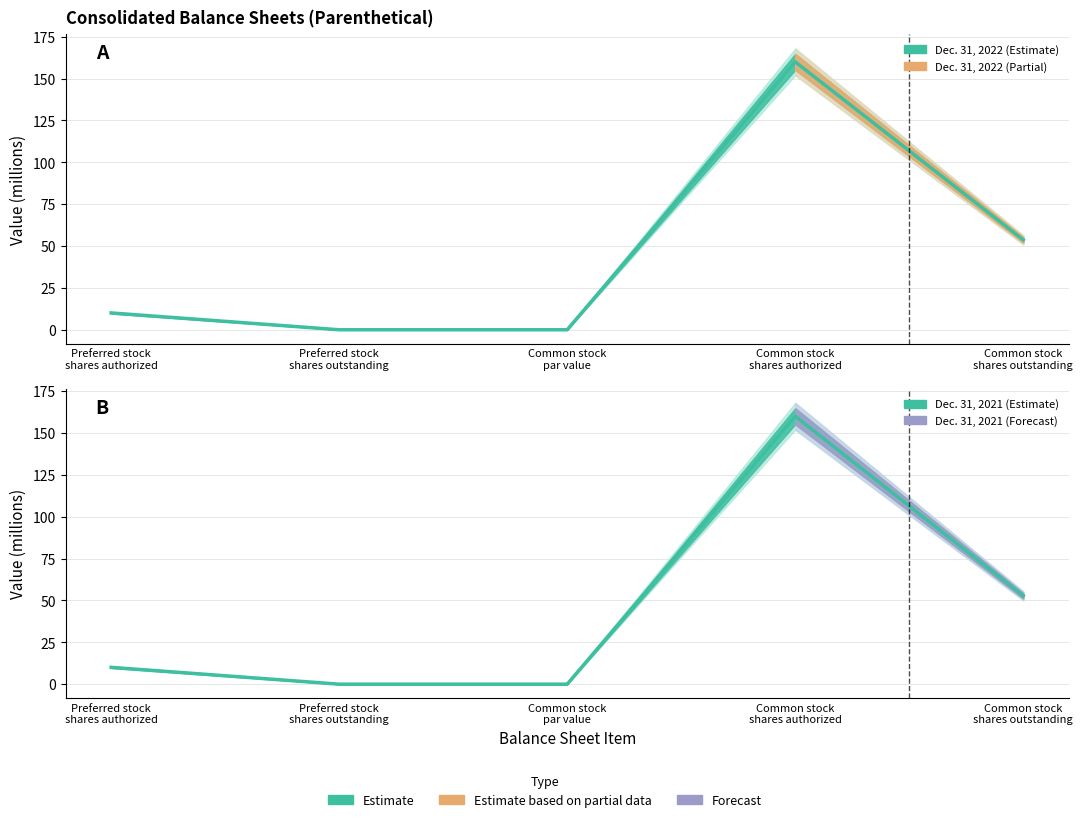

True or false: Dec. 31, 2022 has more than 2 points higher than both neighbors.

False